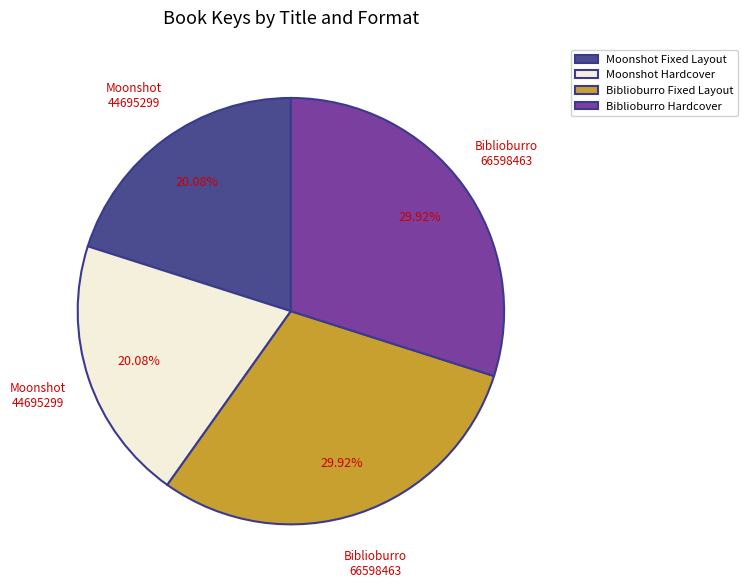

What is the ratio of the value at Moonshot Fixed Layout to the value at Biblioburro Fixed Layout?

0.7